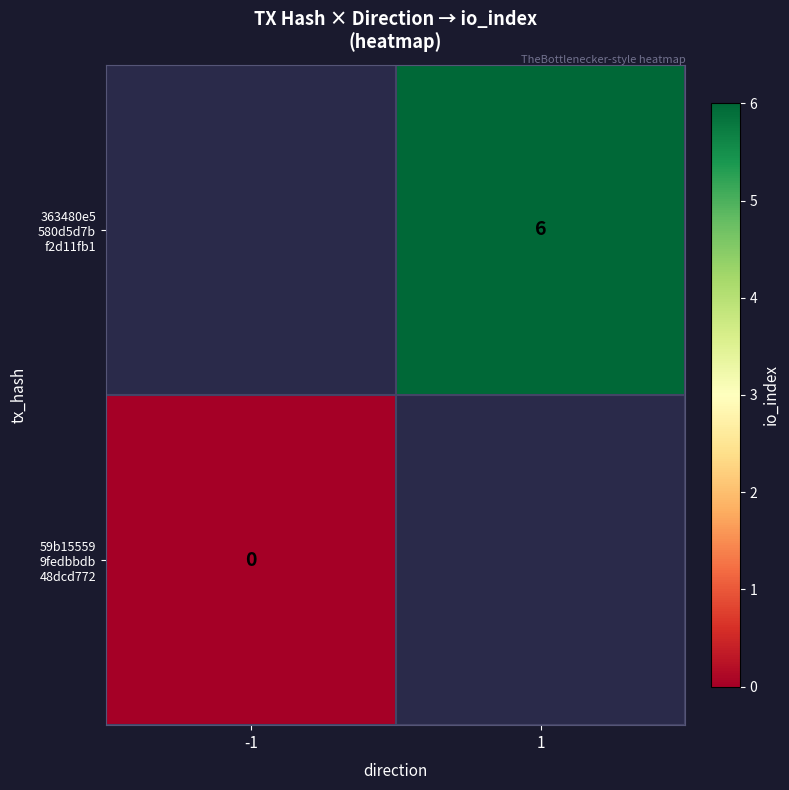

Which series has the largest range (max minus min)?

59b15559 9fedbbdb 48dcd772